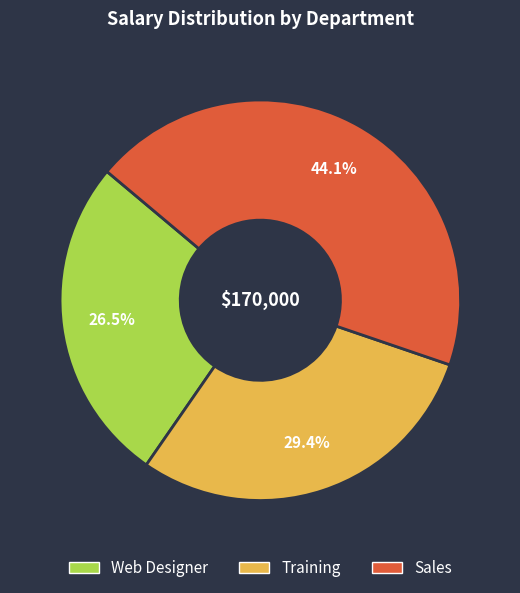

What is the ratio of the value at Training to the value at Web Designer?

1.1